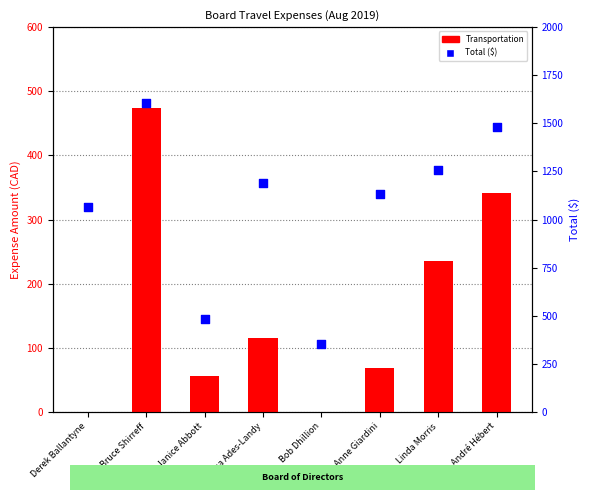

What are all the series names shown in the legend?

Transportation, Total ($)